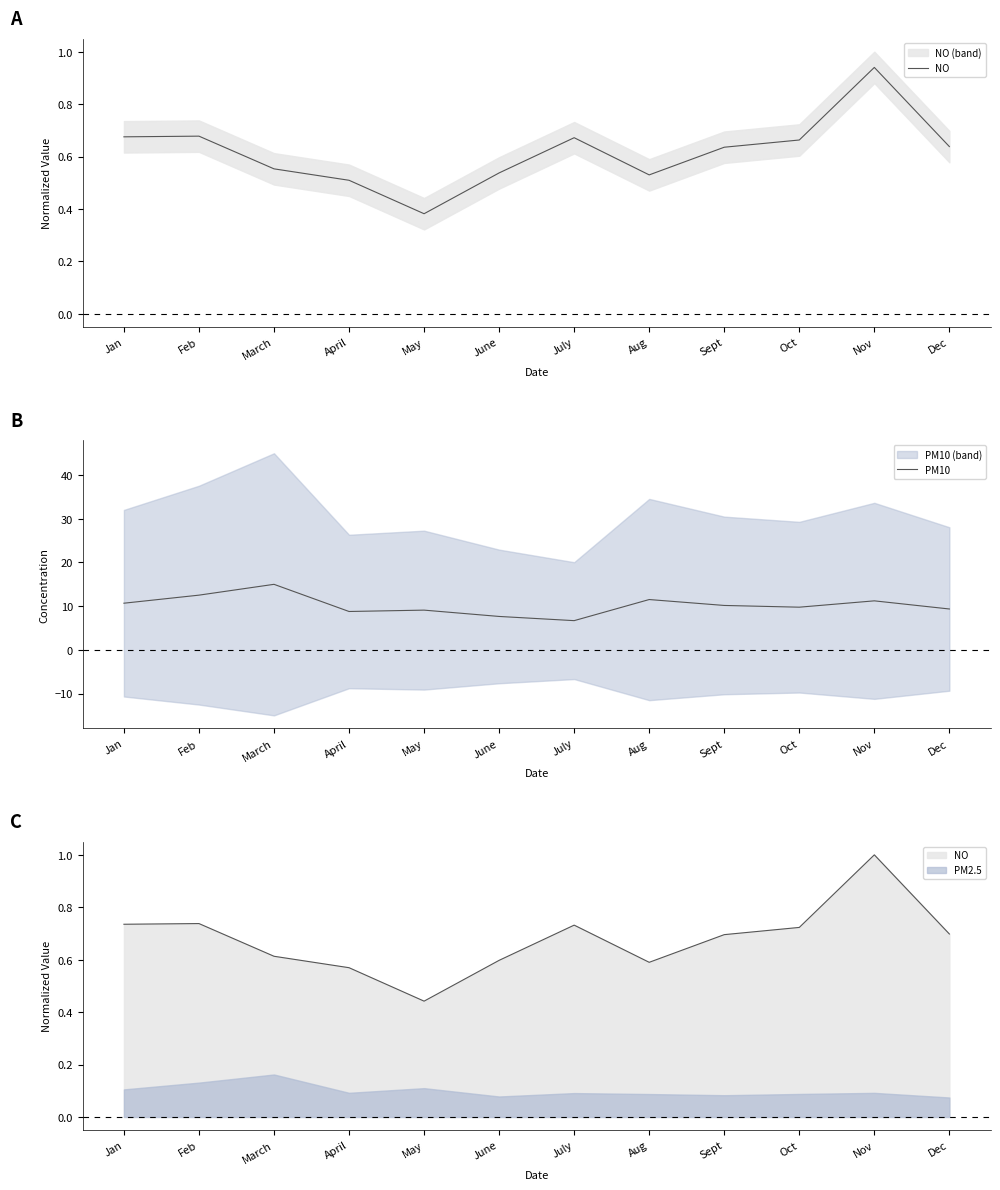

What is the maximum value shown in the chart?

15.0